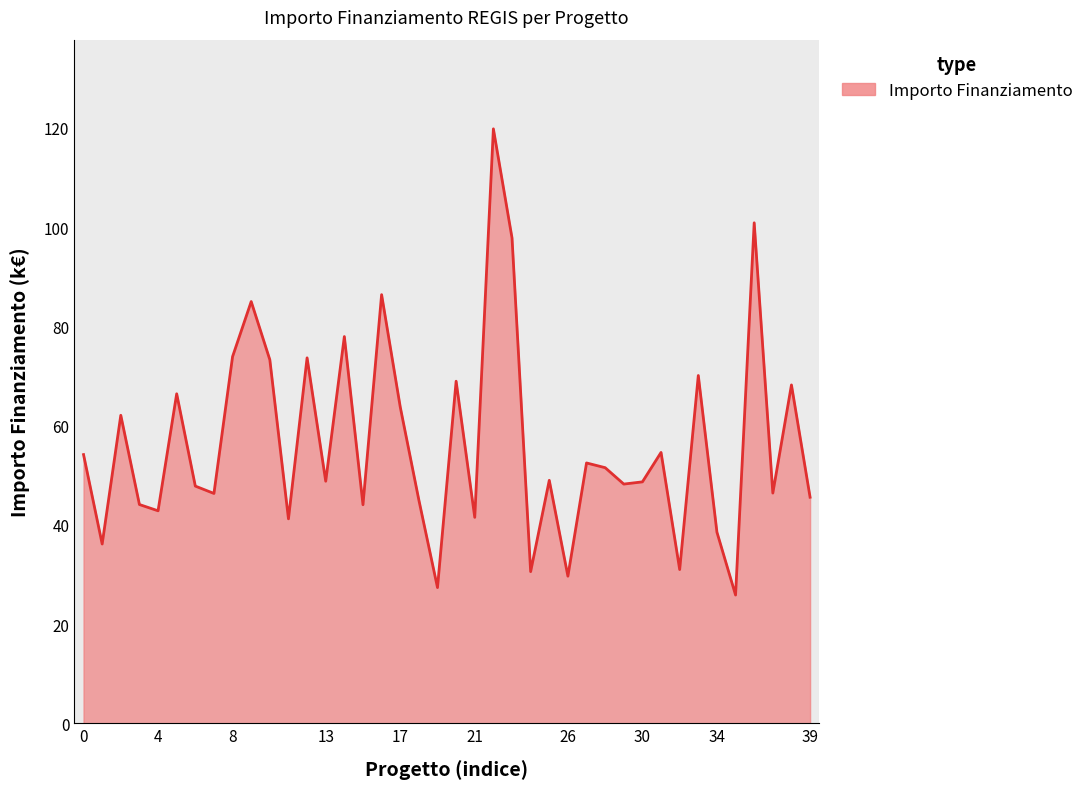

What is the greatest value displayed?

119.8